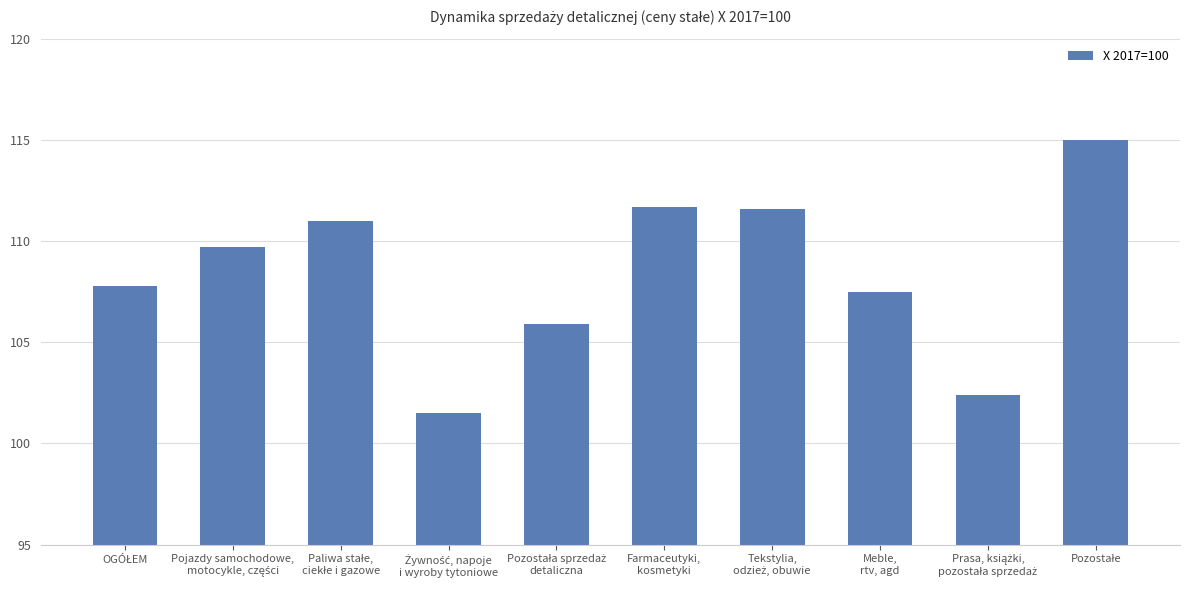

What is the difference between the maximum and second lowest values?

12.6